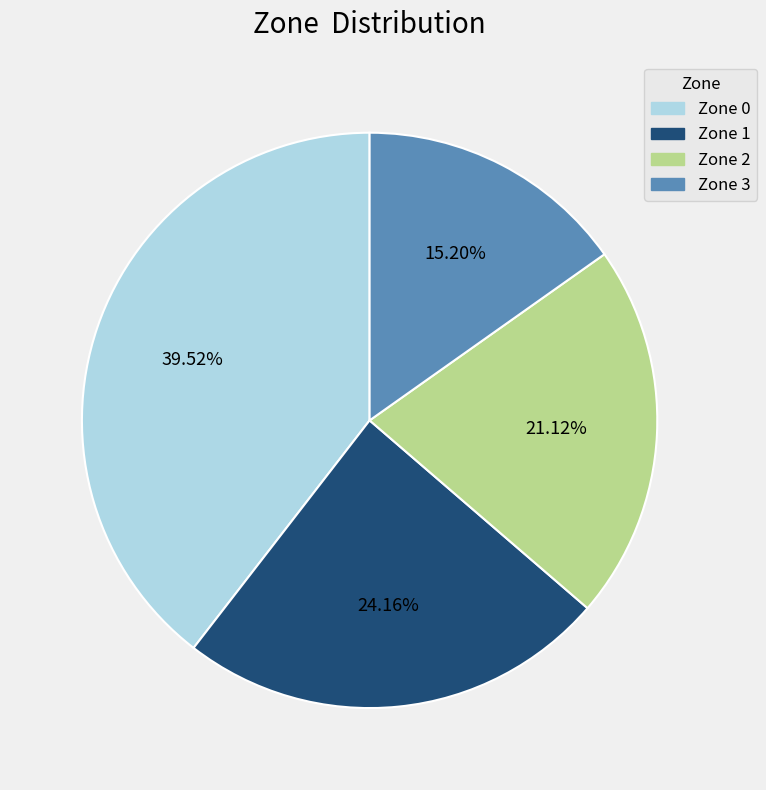

Does Zone 3 account for over 50% of the chart?

No